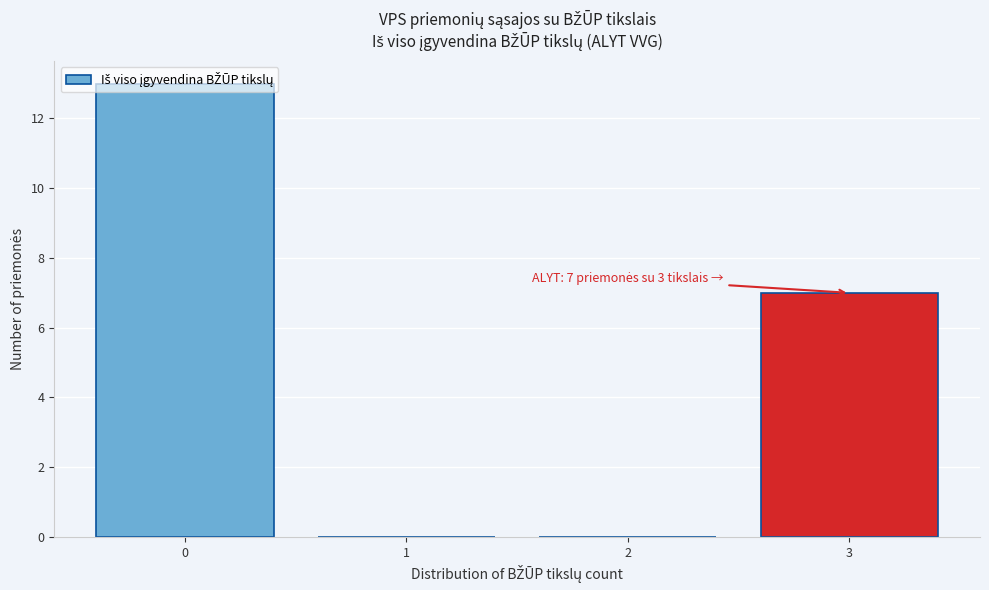

Which has a higher value, 3 or 1?

3